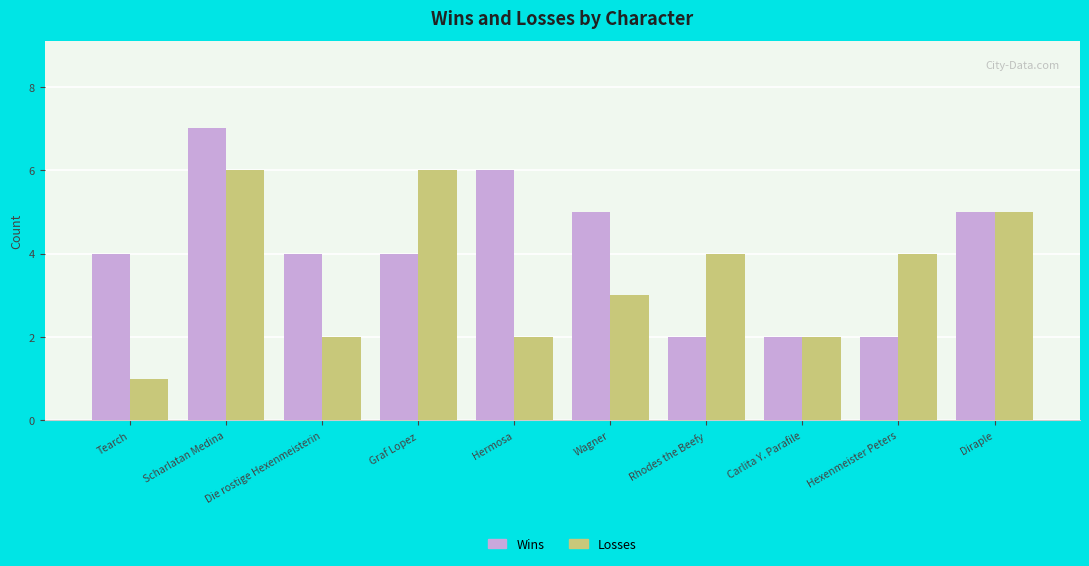

How many bars are there in total?

20